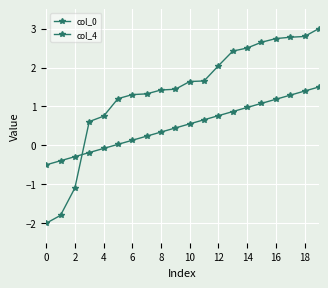

Is this an area chart (filled region under the line)?

No